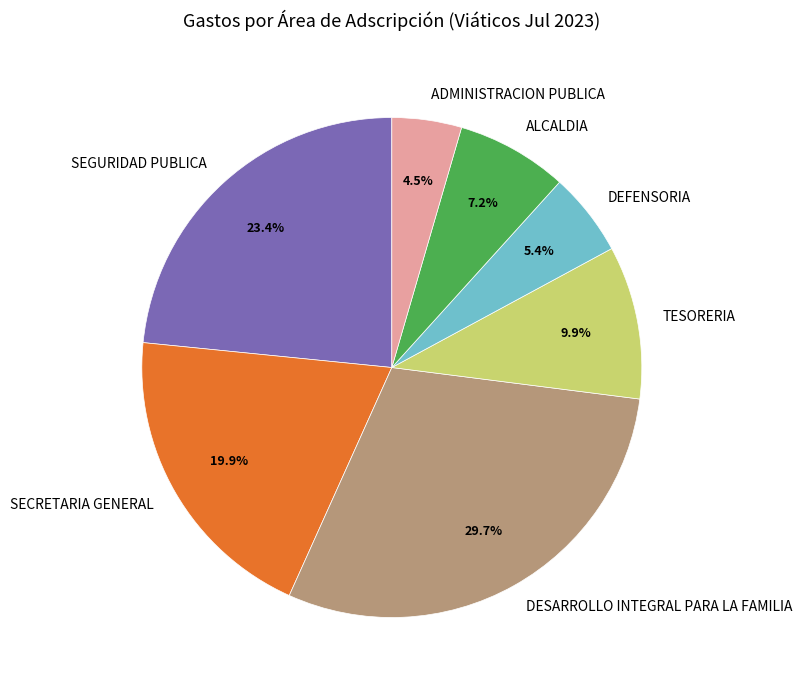

Which category has the biggest portion of the pie?

DESARROLLO INTEGRAL PARA LA FAMILIA